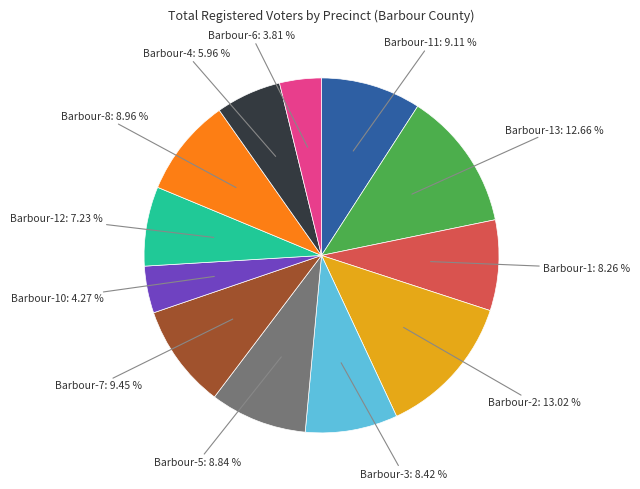

Is there any slice that represents more than half of the pie?

No